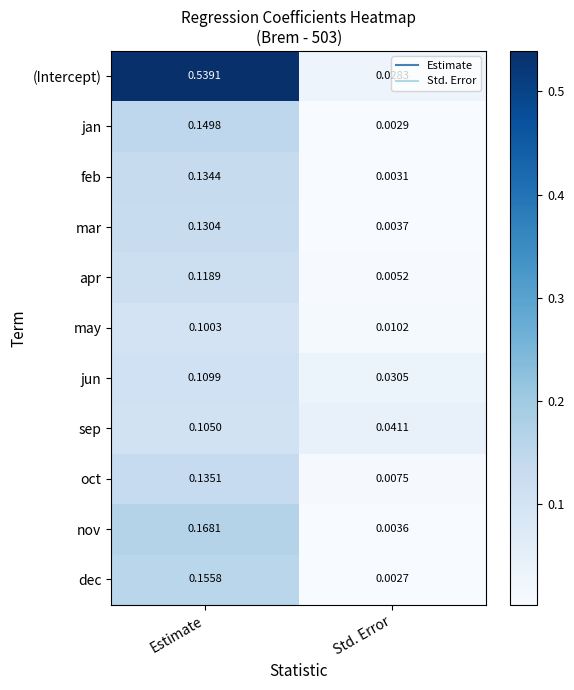

Which series has the largest total across all categories?

(Intercept)